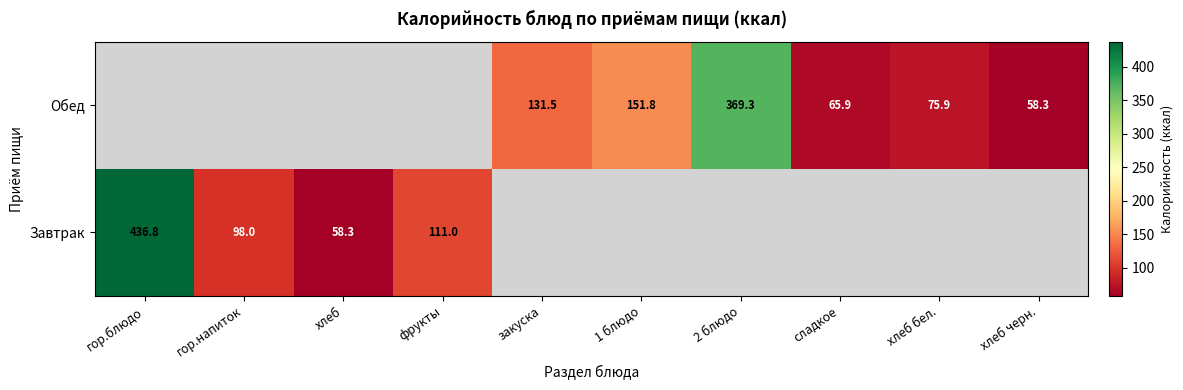

How many values in Обед are above zero?

6